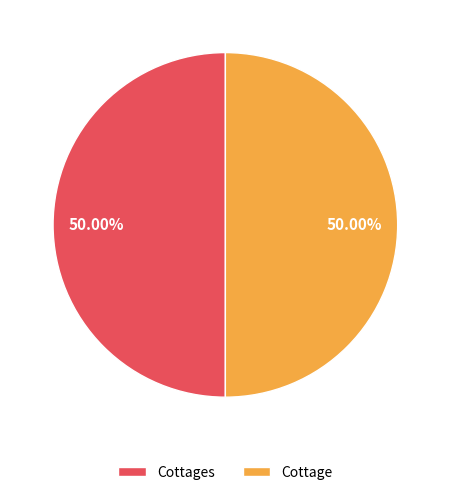

Approximately how many times larger is the value at Cottage compared to Cottages?

1.0